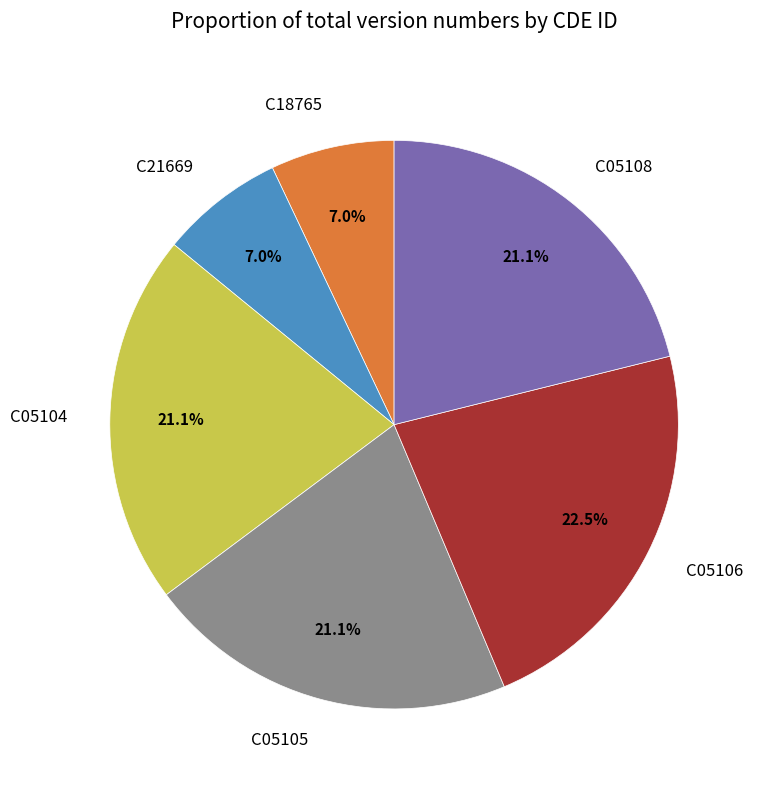

How much of the chart is everything except C21669?

93.0%